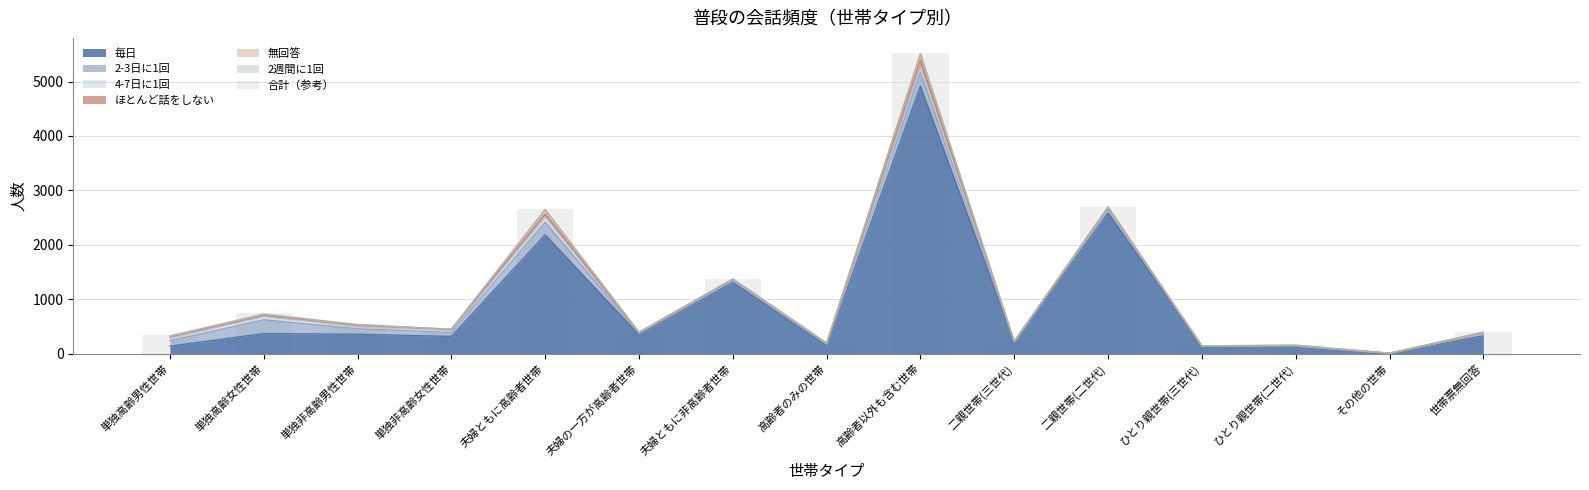

Reading left to right, transcribe all the data shown in this chart.

単独高齢男性世帯=334	単独高齢女性世帯=738	単独非高齢男性世帯=539	単独非高齢女性世帯=452	夫婦ともに高齢者世帯=2658	夫婦の一方が高齢者世帯=393	夫婦ともに非高齢者世帯=1370	高齢者のみの世帯=193	高齢者以外も含む世帯=5526	二親世帯(三世代)=223	二親世帯(二世代)=2699	ひとり親世帯(三世代)=142	ひとり親世帯(二世代)=153	その他の世帯=6	世帯票無回答=395